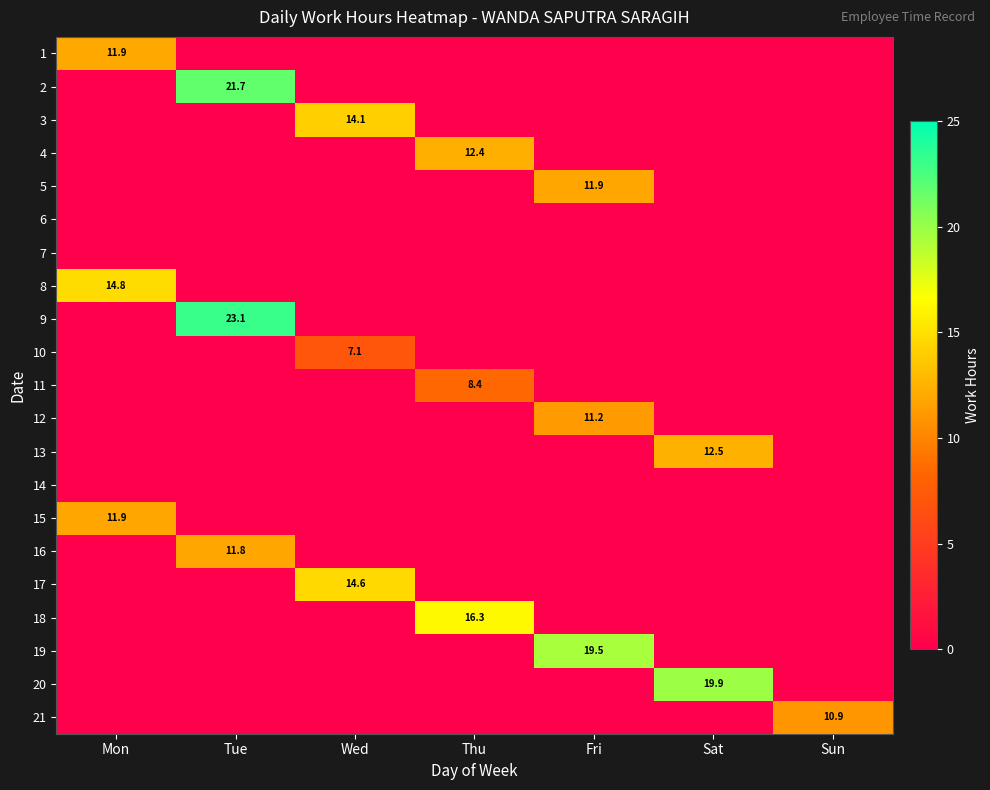

The value of 16 at Sun is 0.0. True or false?

True